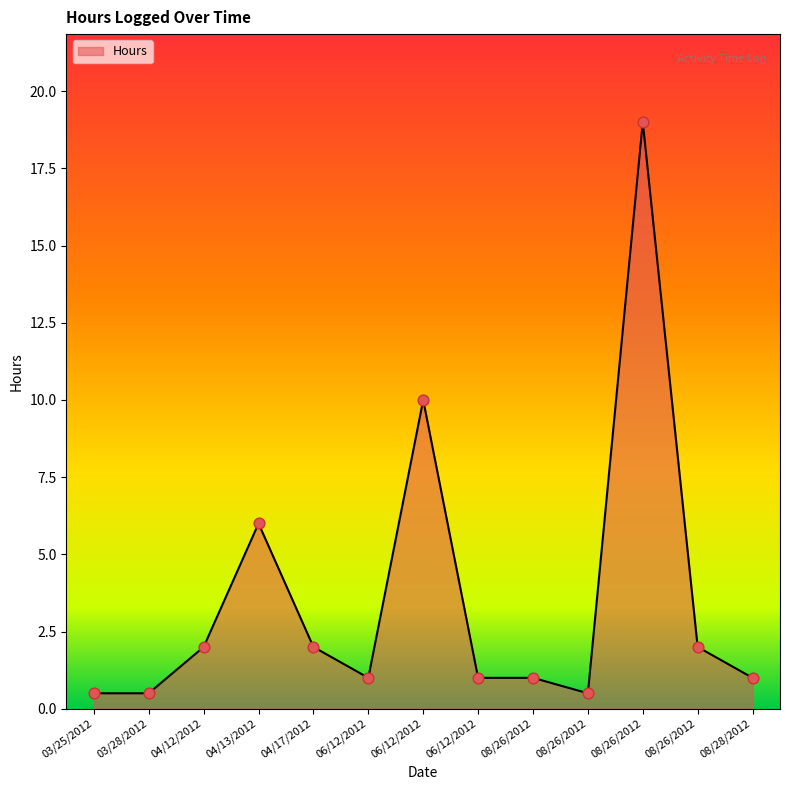

Between 03/25/2012 and 08/26/2012, which is larger?

08/26/2012